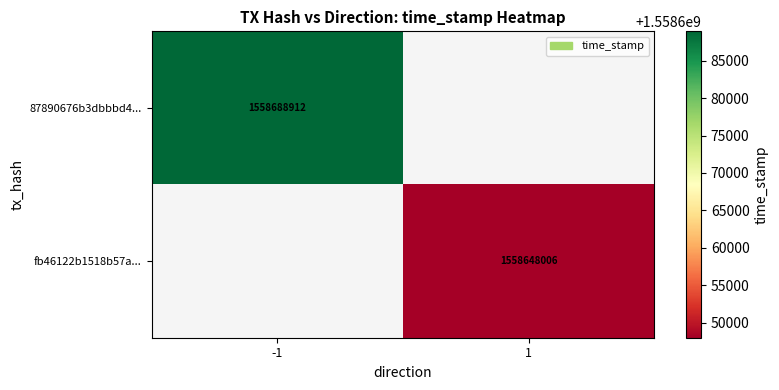

The fb46122b1518b57a... series shows 2219665707 at 1. True or false?

False